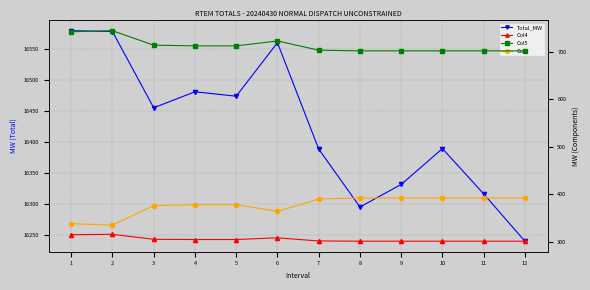

The value of Col5 at 11 is 165.6. True or false?

False